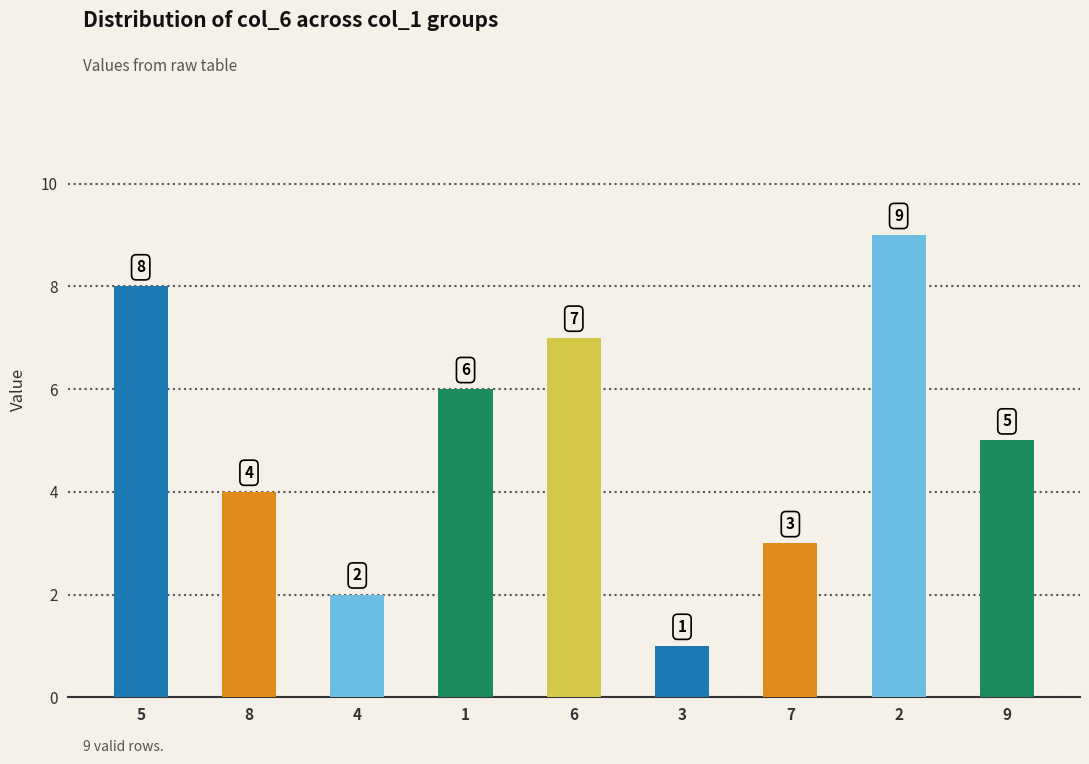

List the labels in order of value, largest first.

2, 5, 6, 1, 9, 8, 7, 4, 3